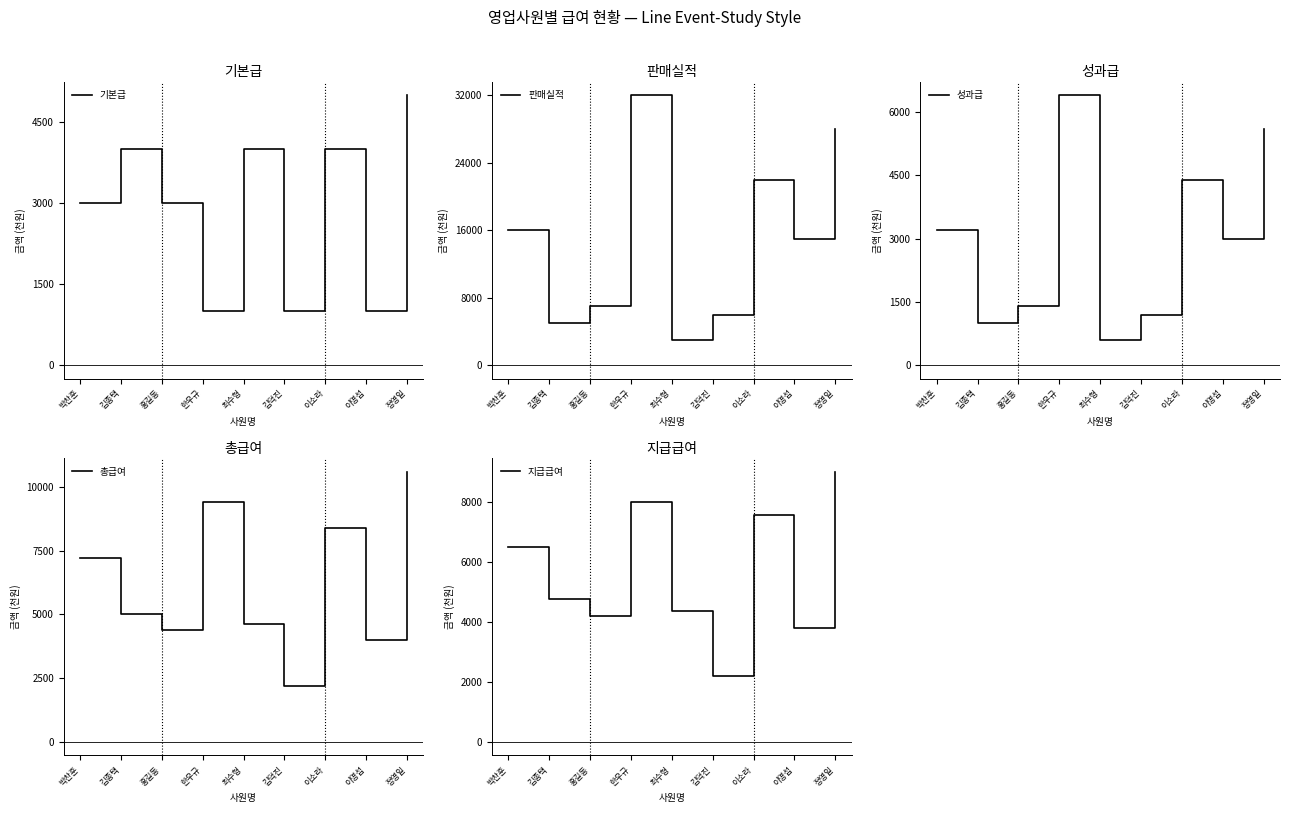

What is the value of the 성과급 point at the 3rd from the left?

1400